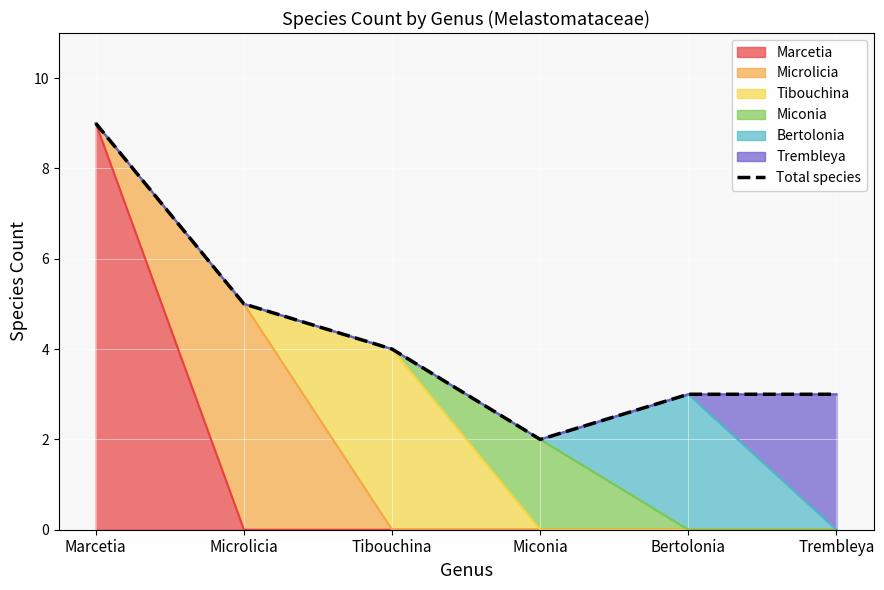

Reading right to left, extract all data points from this chart.

Trembleya=3	Bertolonia=3	Miconia=2	Tibouchina=4	Microlicia=5	Marcetia=9